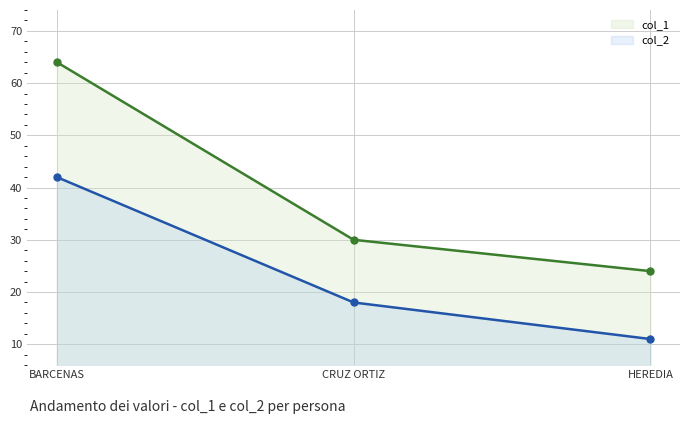

Rank the series by their maximum value, from lowest to highest.

col_2, col_1